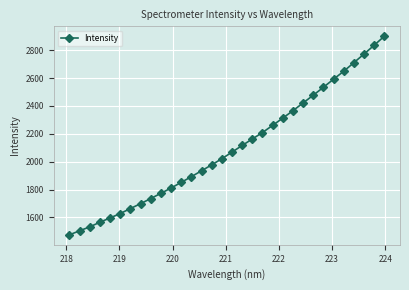

What is the difference between the maximum and minimum values?

1423.9